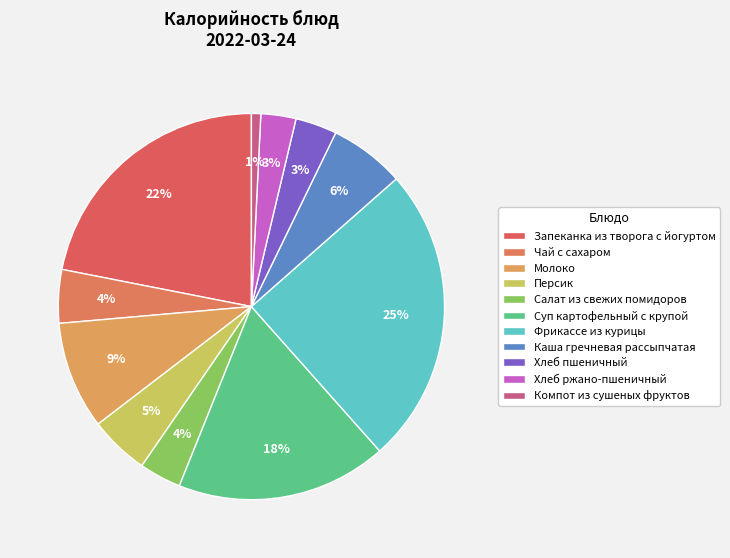

Which category has the biggest portion of the pie?

Фрикассе из курицы